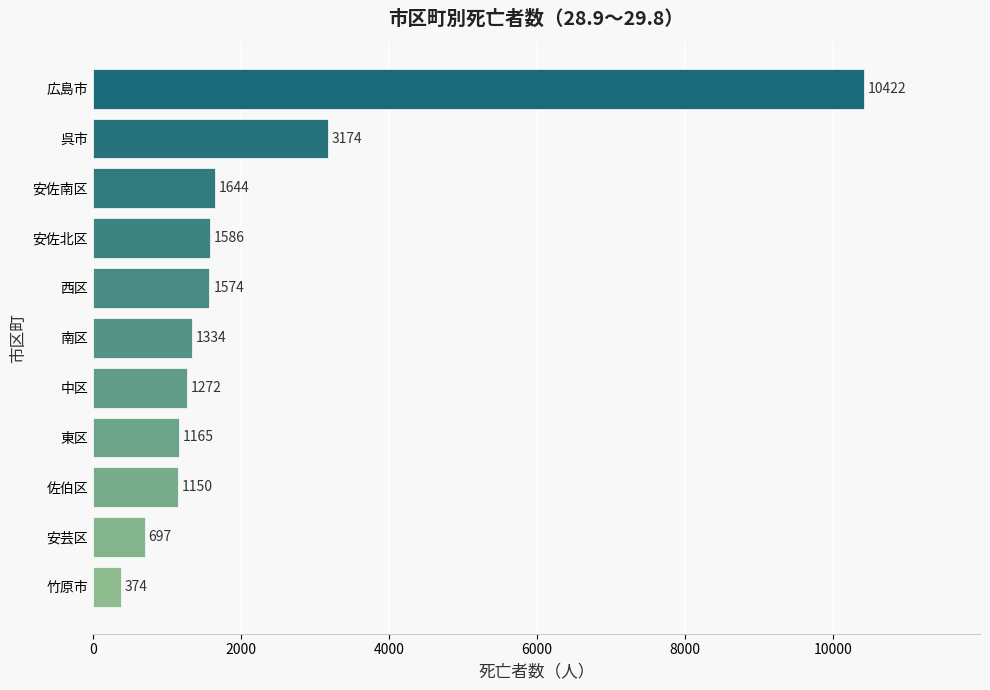

Between 中区 and 安芸区, which is larger?

中区